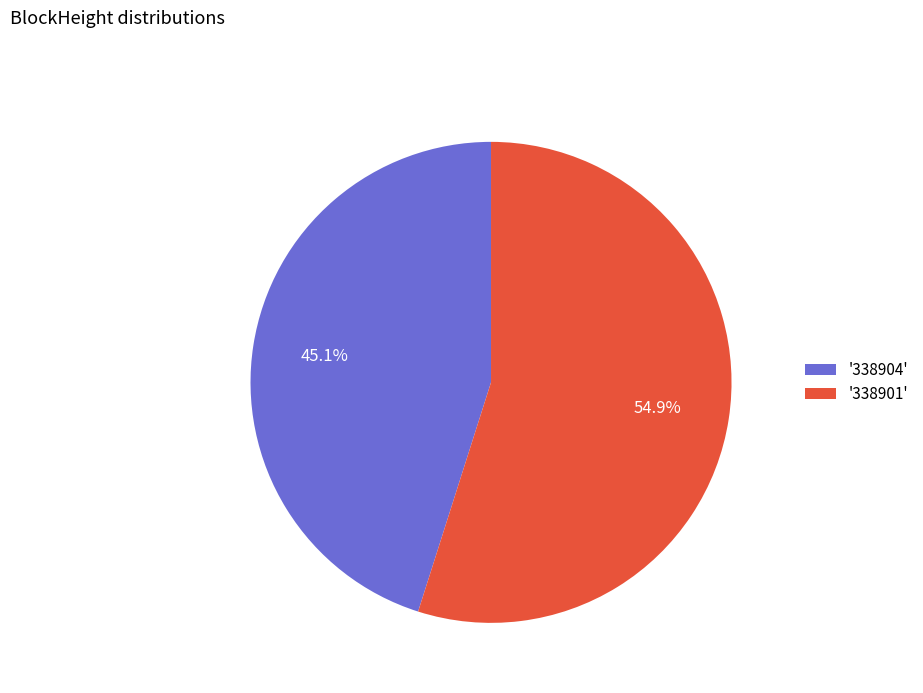

To the nearest percent, what is the difference between the largest and smallest slice percentages?

10%